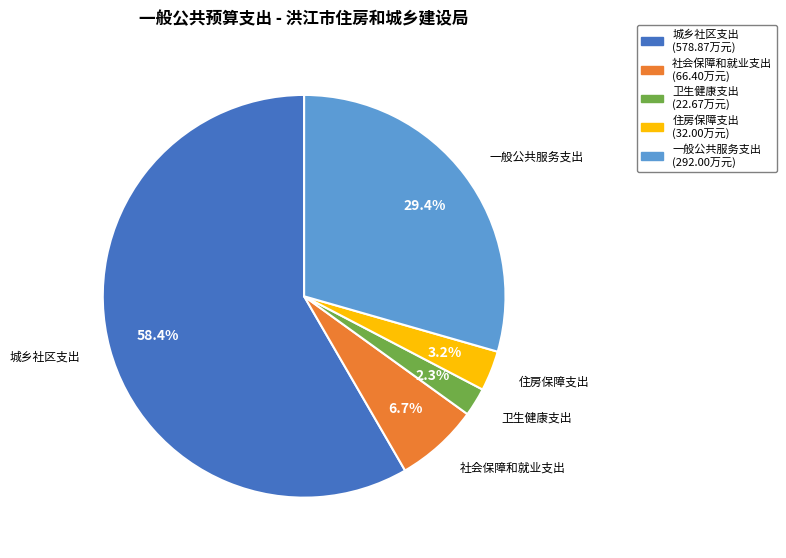

Is it true that 社会保障和就业支出 is 7% of the pie?

True